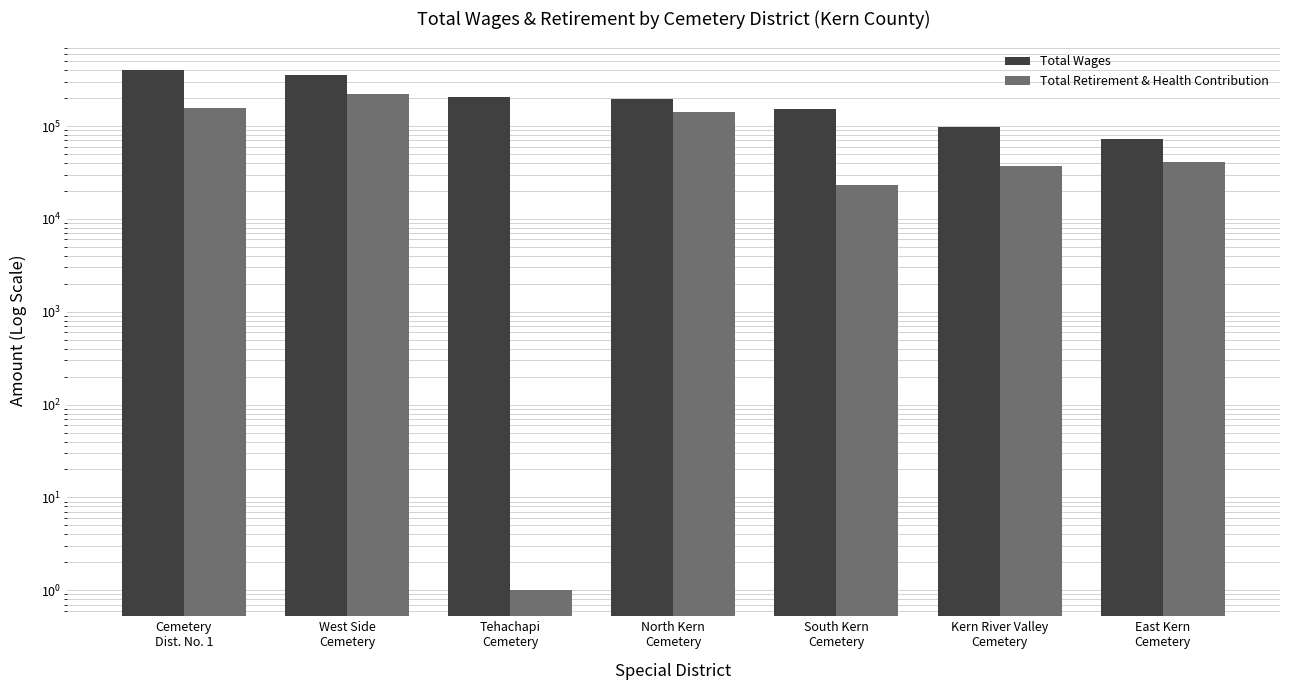

The value of Total Wages at Tehachapi
Cemetery is 206225. True or false?

True